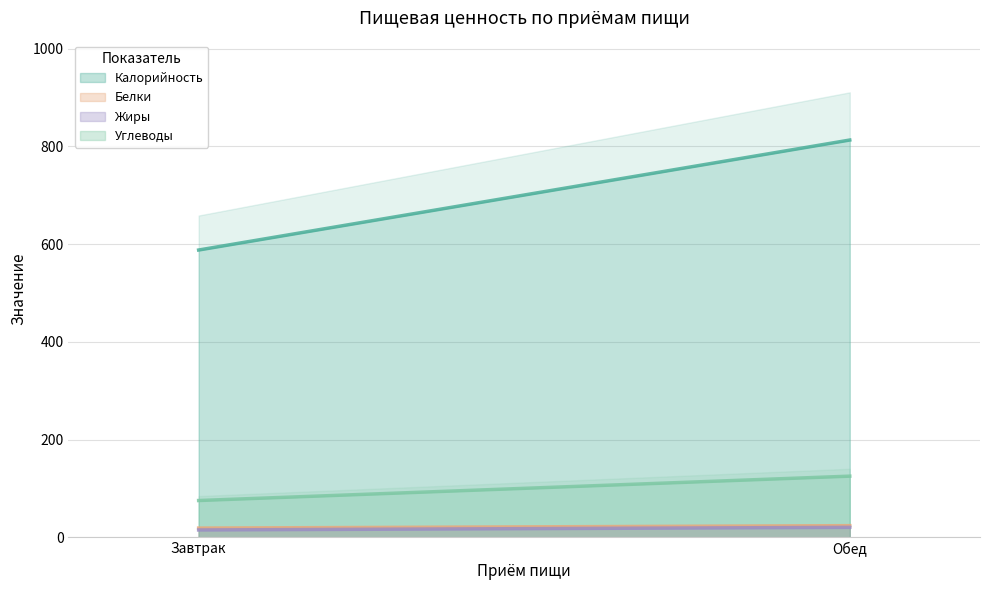

What is the difference between the Углеводы values at Завтрак and Обед?

49.9